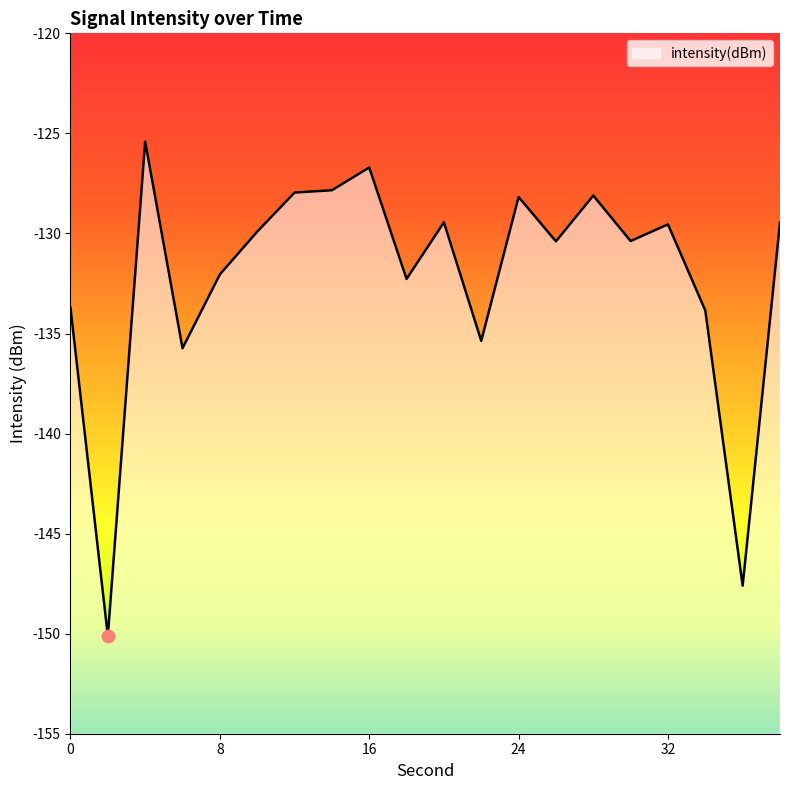

What is the change in value from 20 to 24?

+1.3